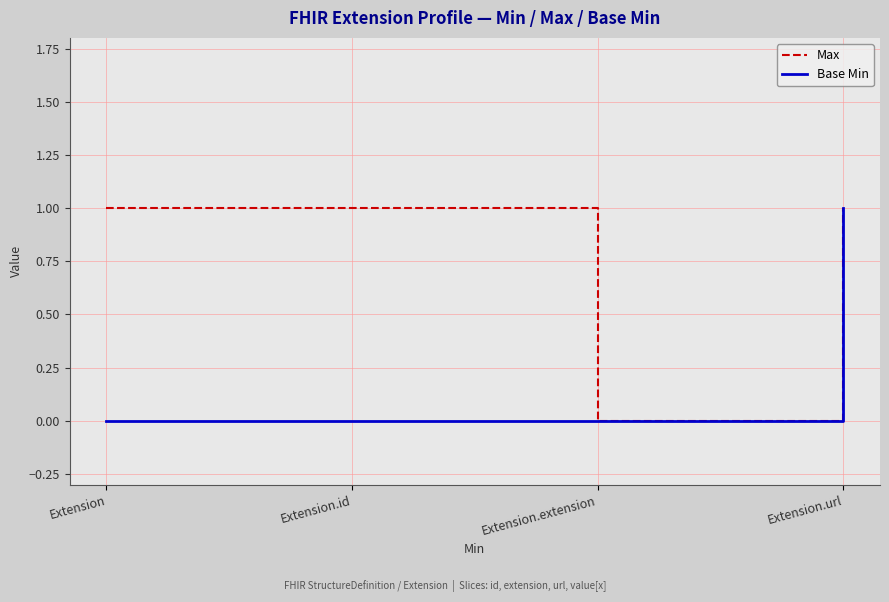

Is it true that Base Min equals 0 at Extension?

True